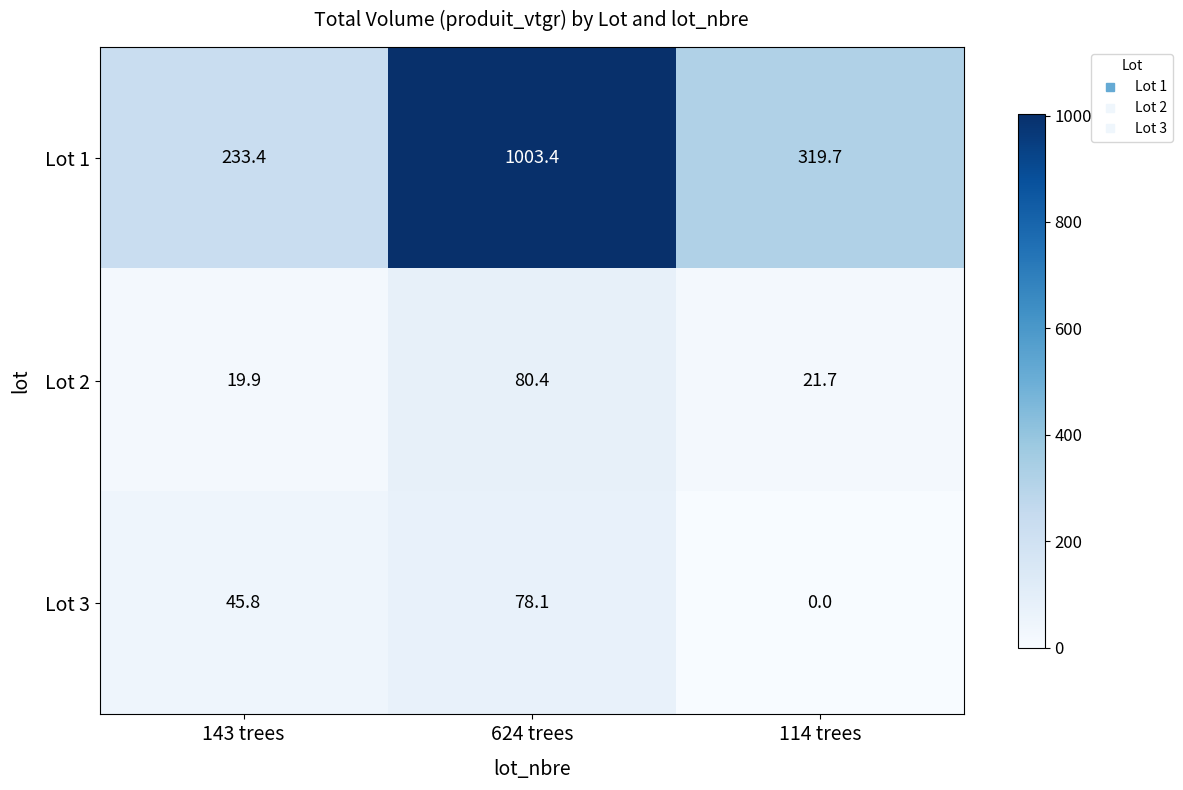

At 624 trees, list the series in order from largest to smallest.

Lot 1, Lot 2, Lot 3